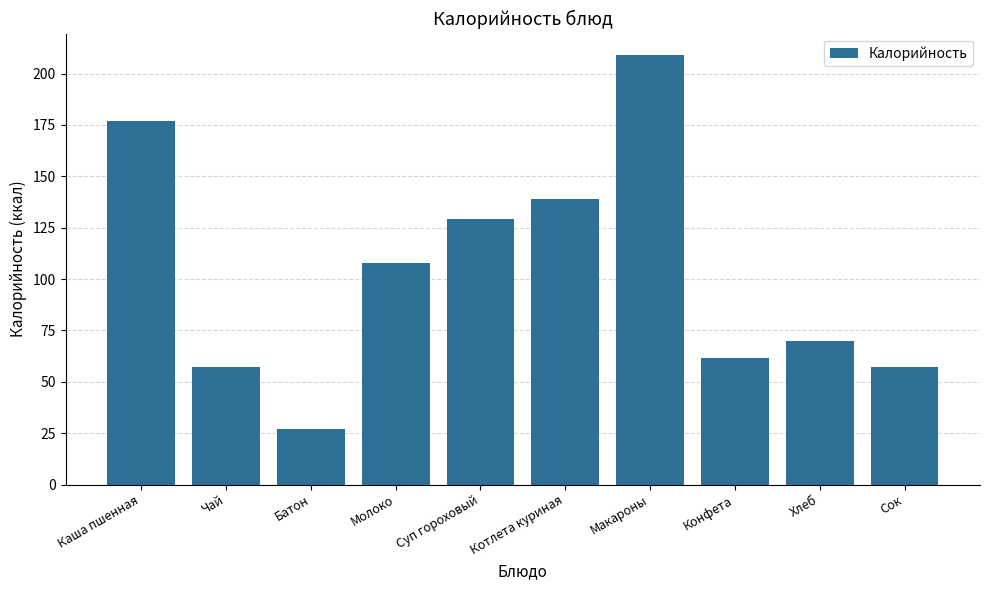

What is the label of the 3rd bar from the right?

Конфета